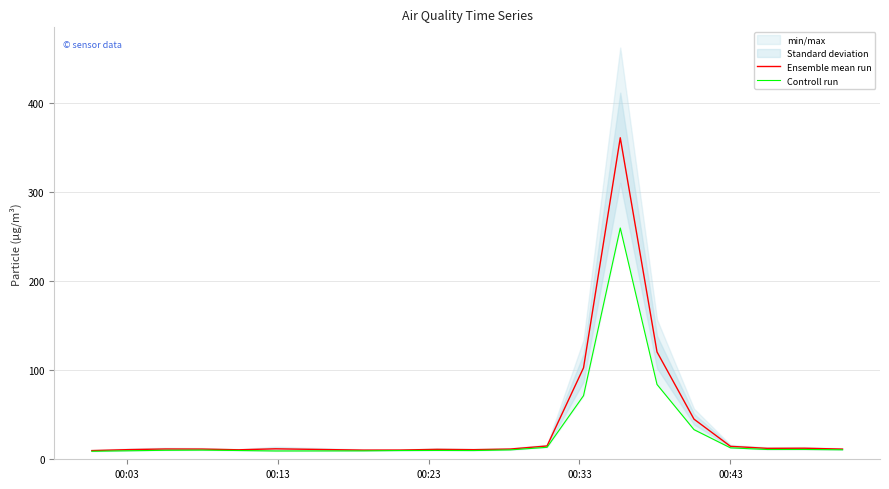

Reading left to right, list all the values displayed in this chart.

Ensemble mean run: 9.8	10.8	11.6	11.5	10.6	11.8	10.3	10.4	11.1	10.8	11.5	14.9	102.8	361.1	120.6	45.1	14.5	12.3	12.4	11.4
Controll run: 9.0	9.6	10.1	10.3	9.8	9.3	9.4	9.8	9.9	9.8	10.6	13.4	71.5	259.8	84.0	33.3	12.8	11.0	11.0	10.7